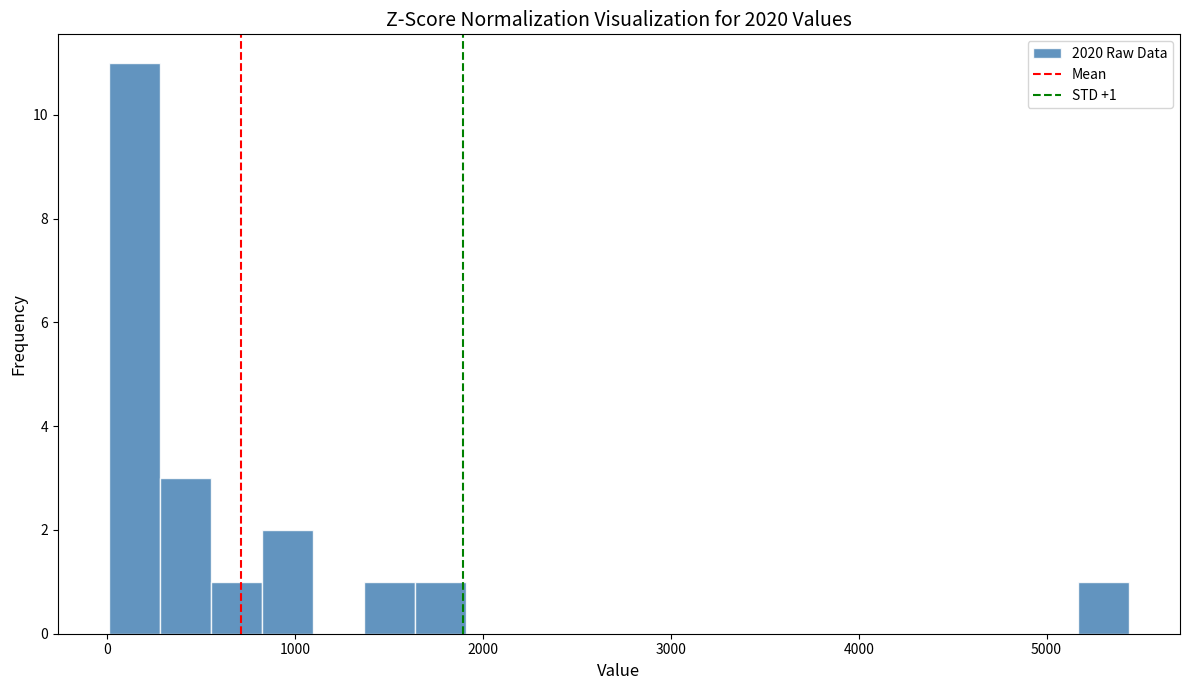

Read against the x-axis, roughly where is the centre of the tallest bar?

100